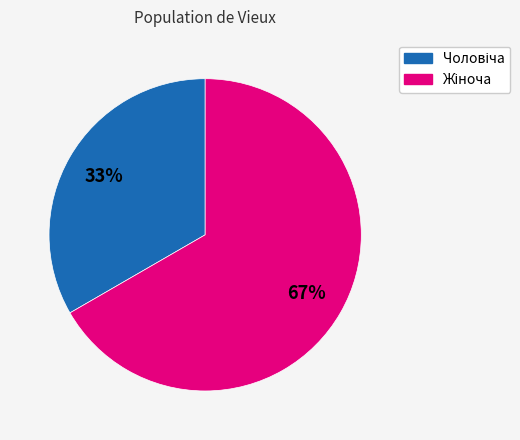

How many segments does this pie chart have?

2